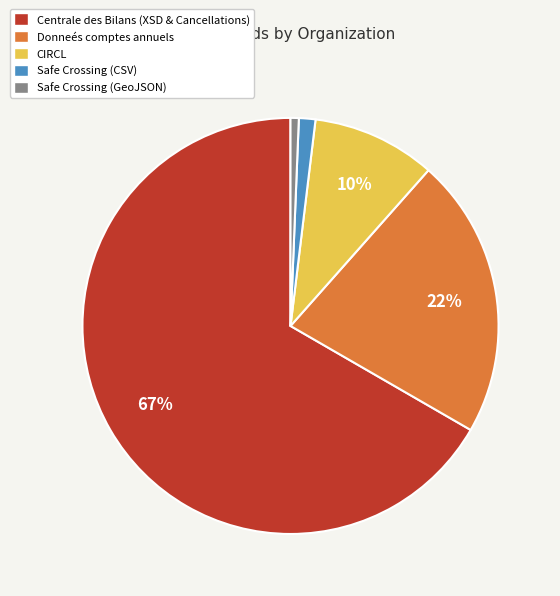

To the nearest percent, what portion does Safe Crossing (CSV) represent?

1%